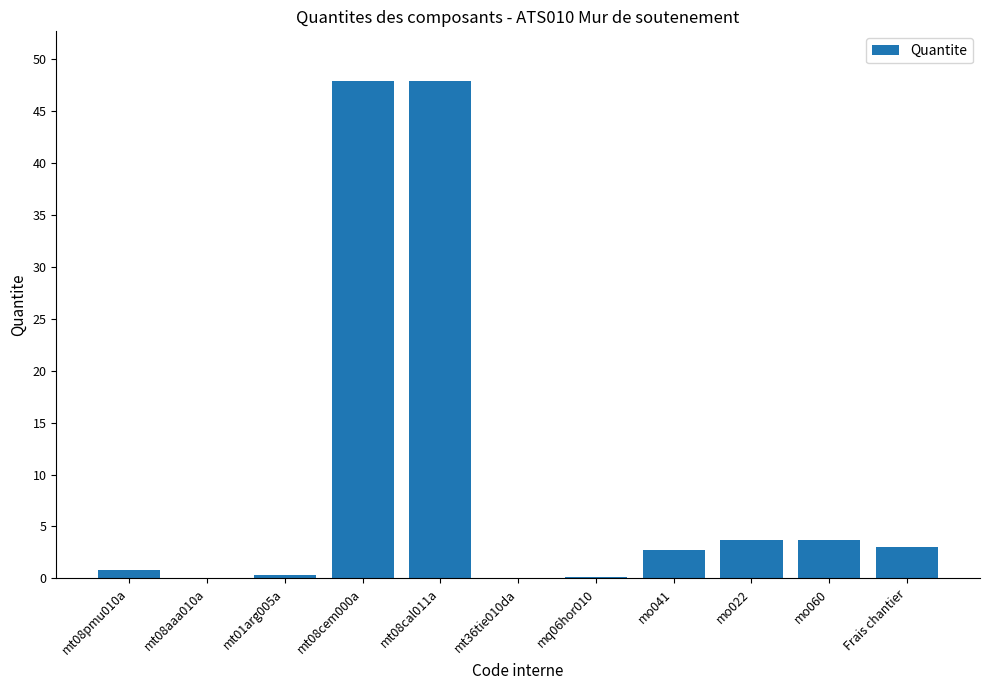

What is the ratio of the value at mt08cal011a to the value at mt08cem000a?

1.0